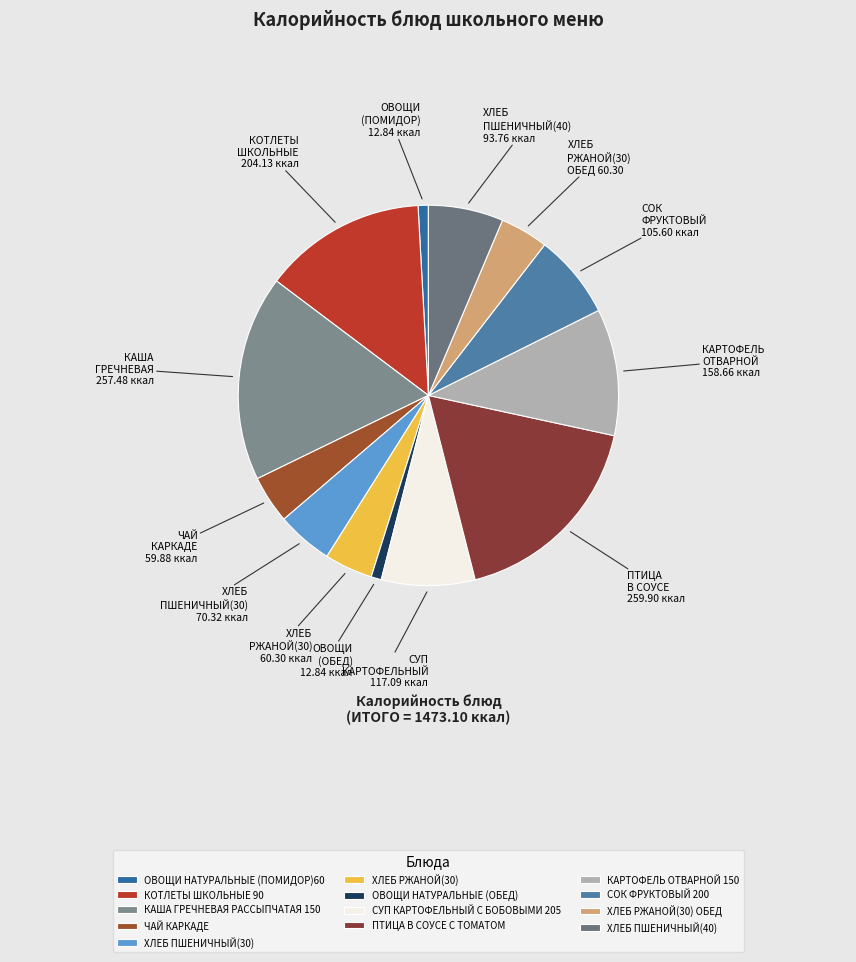

How many segments does this pie chart have?

13